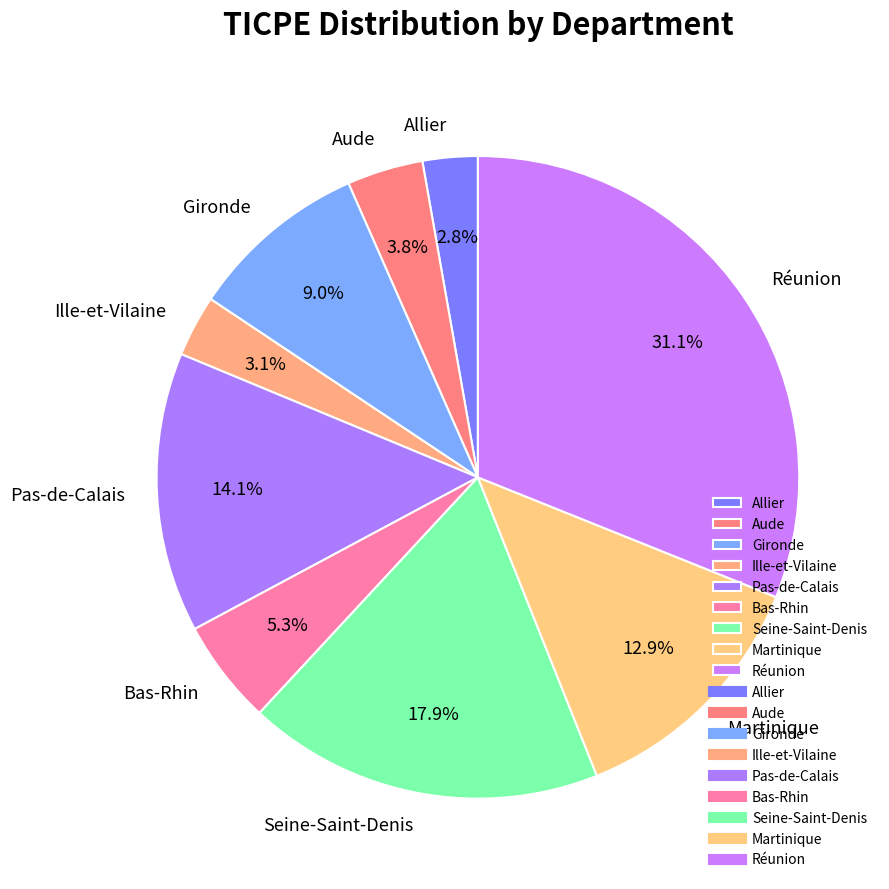

What percentage is the Pas-de-Calais slice, to the nearest percent?

14%